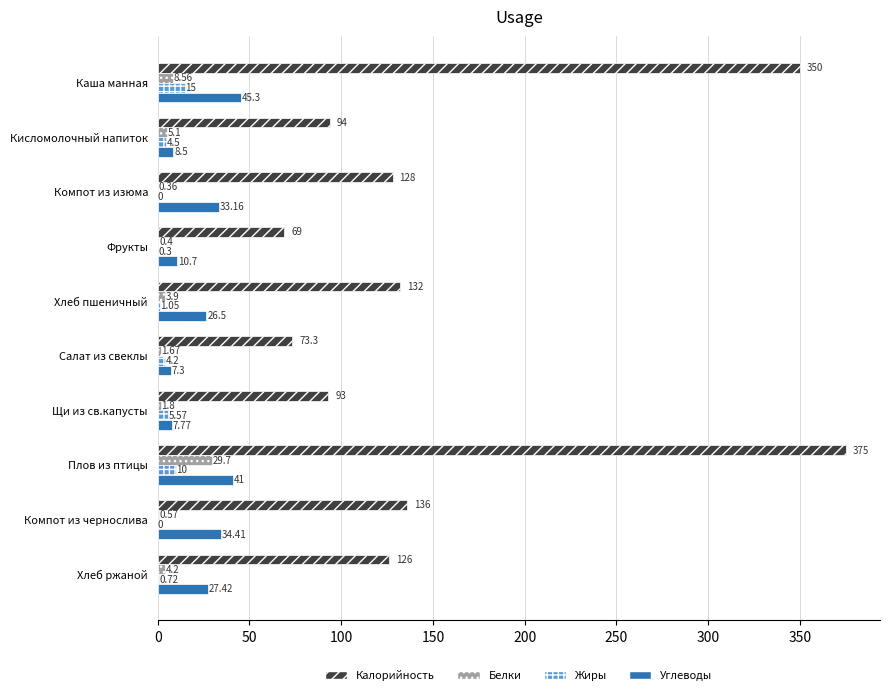

What is the average value of the Калорийность series?

157.6